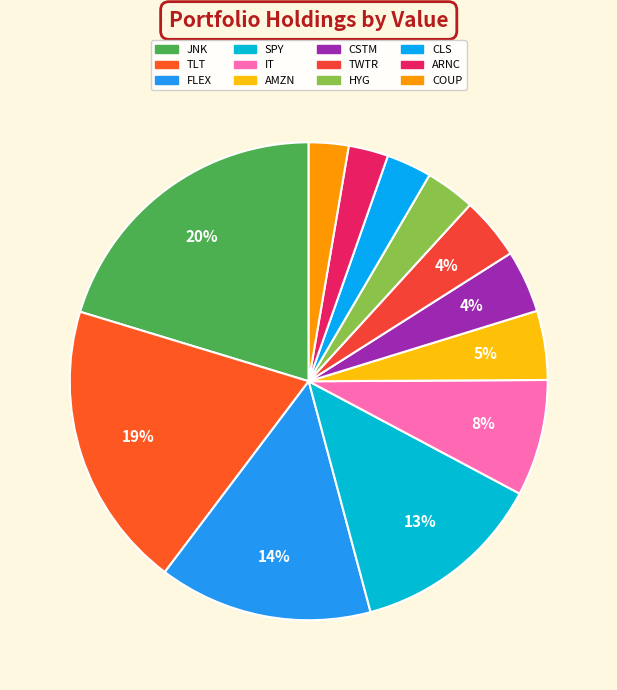

Combined, what portion of the pie is TWTR and CSTM?

8.4%